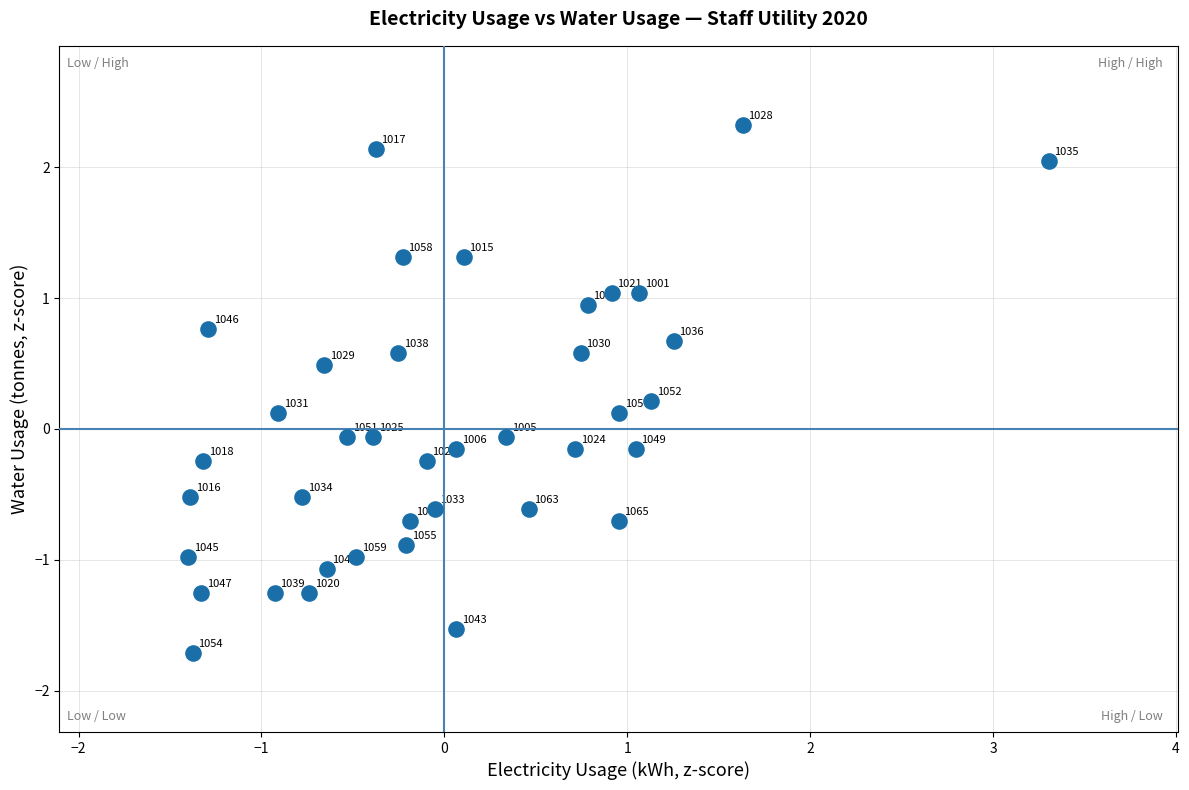

What is the range of X values (max minus min)?

4.7